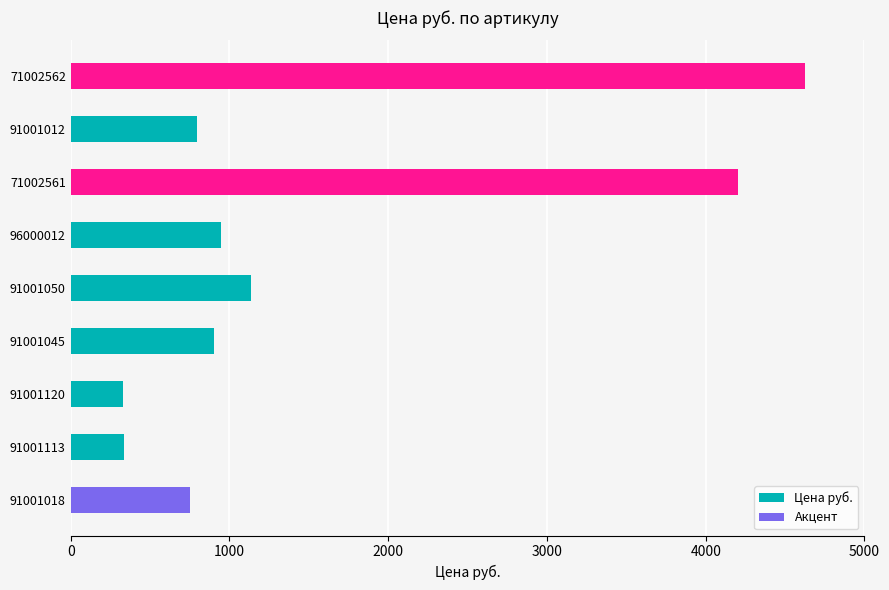

What is the difference between the maximum and minimum values?

4300